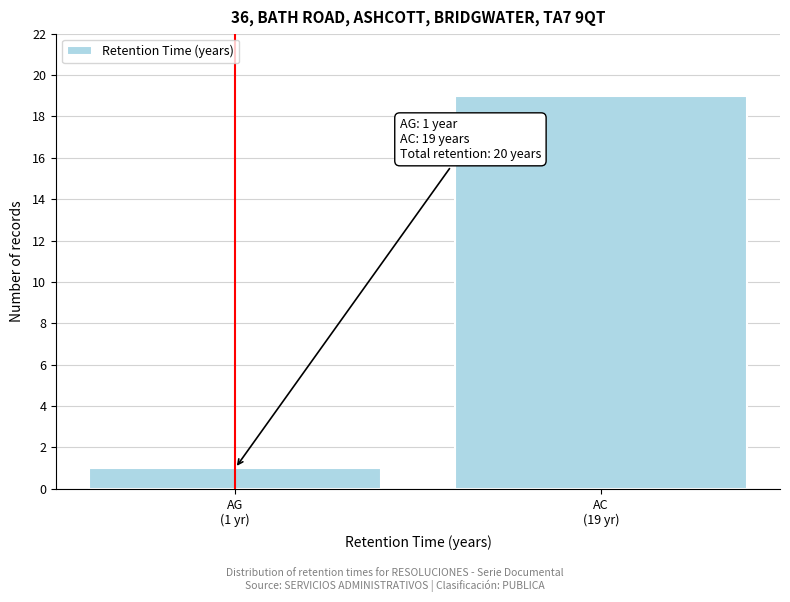

Reading left to right, what are all the values shown in this chart?

1	19